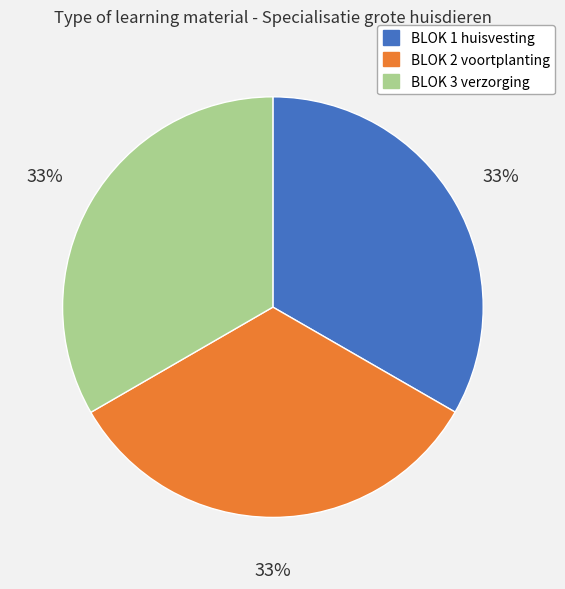

Is it true that BLOK 3 verzorging is 25% of the pie?

False